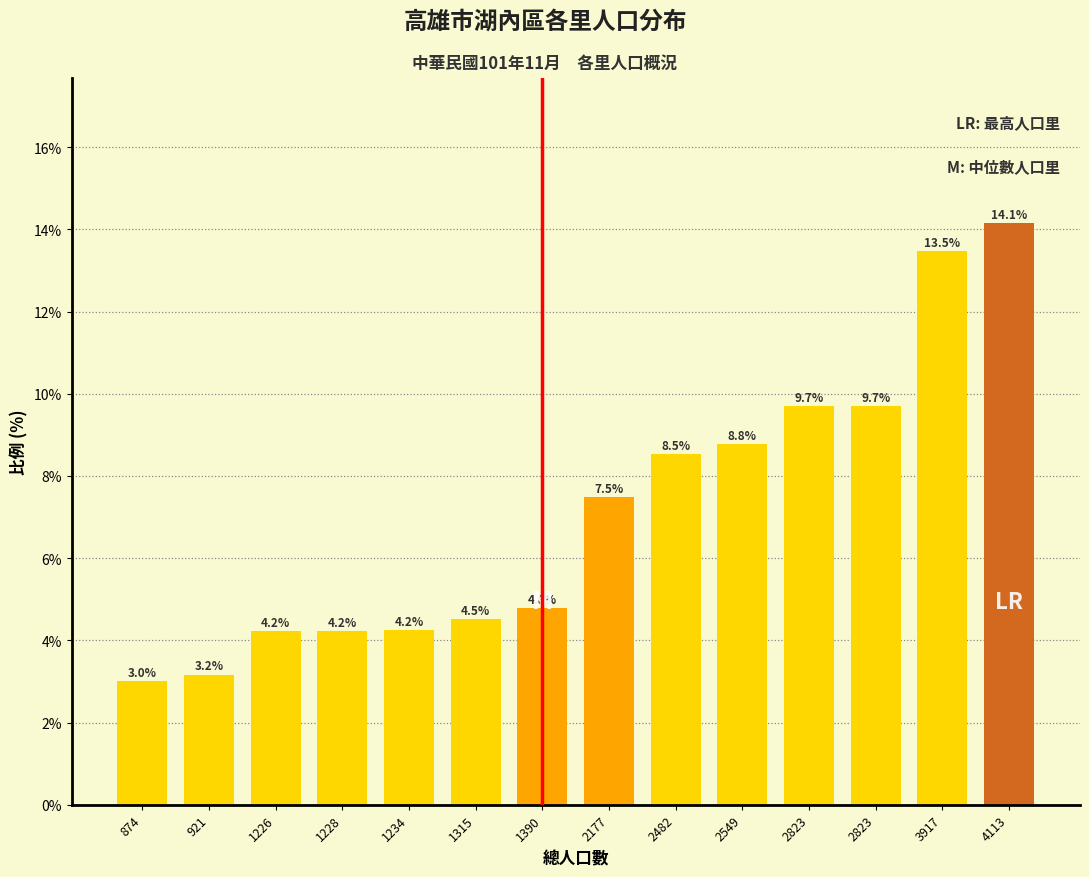

How many data points are less than 7?

7